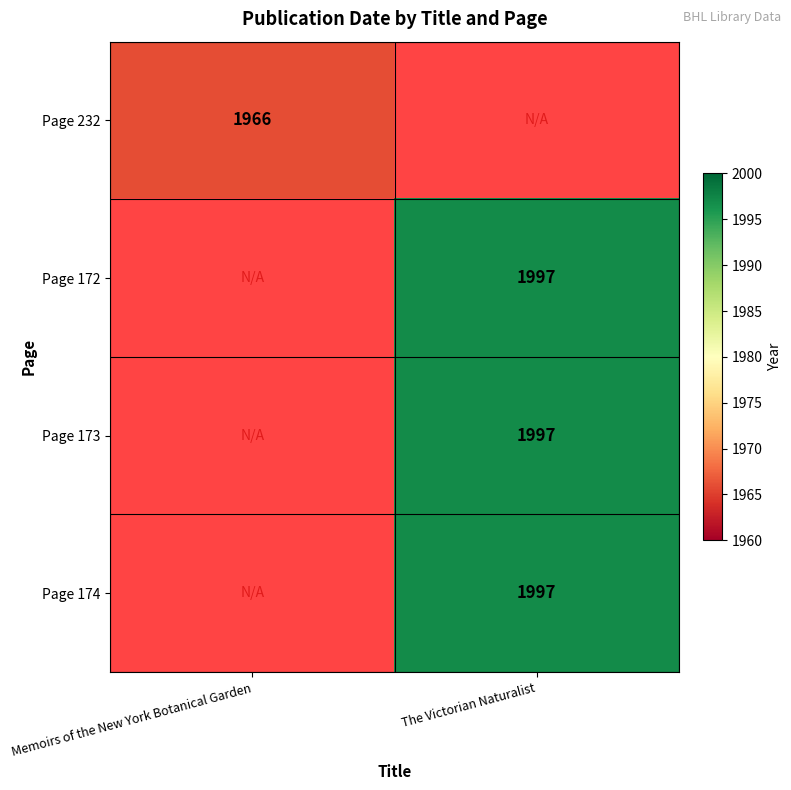

What is the greatest value displayed?

1997.0